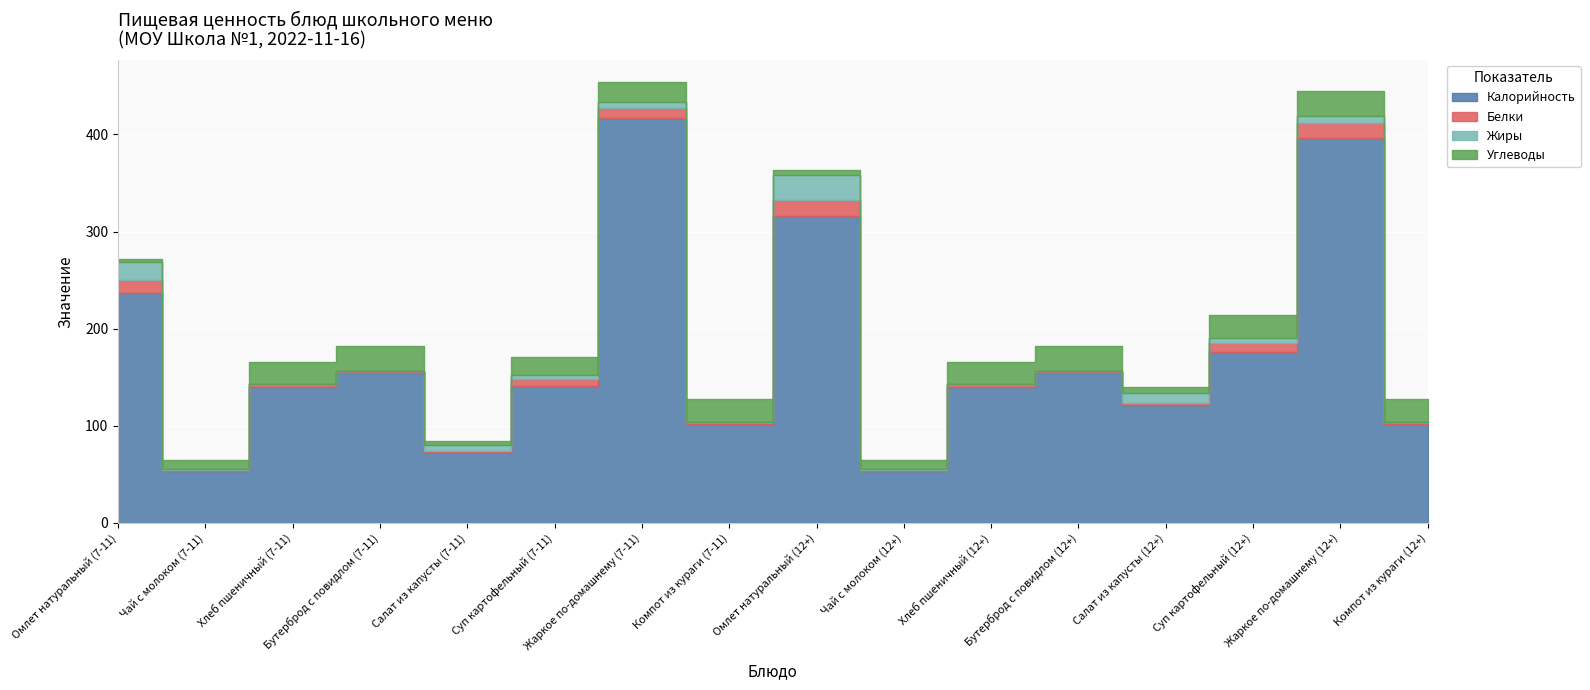

Which category has the highest value in the Белки series?

Омлет натуральный (12+)